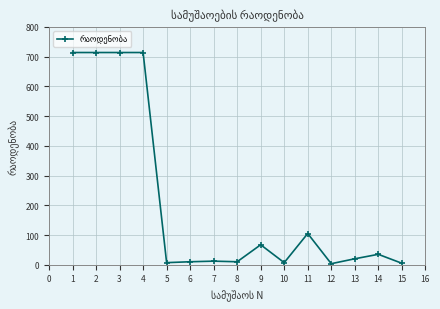

Count the number of data series in this chart.

1